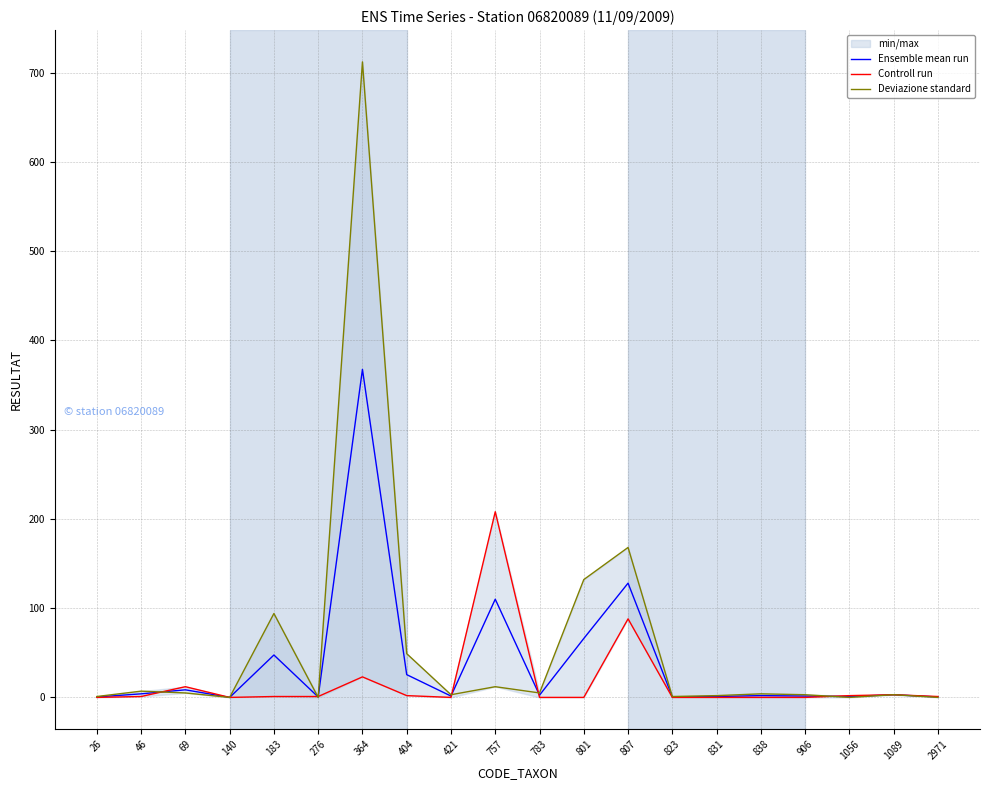

Where does the Deviazione standard series first go above 4?

46